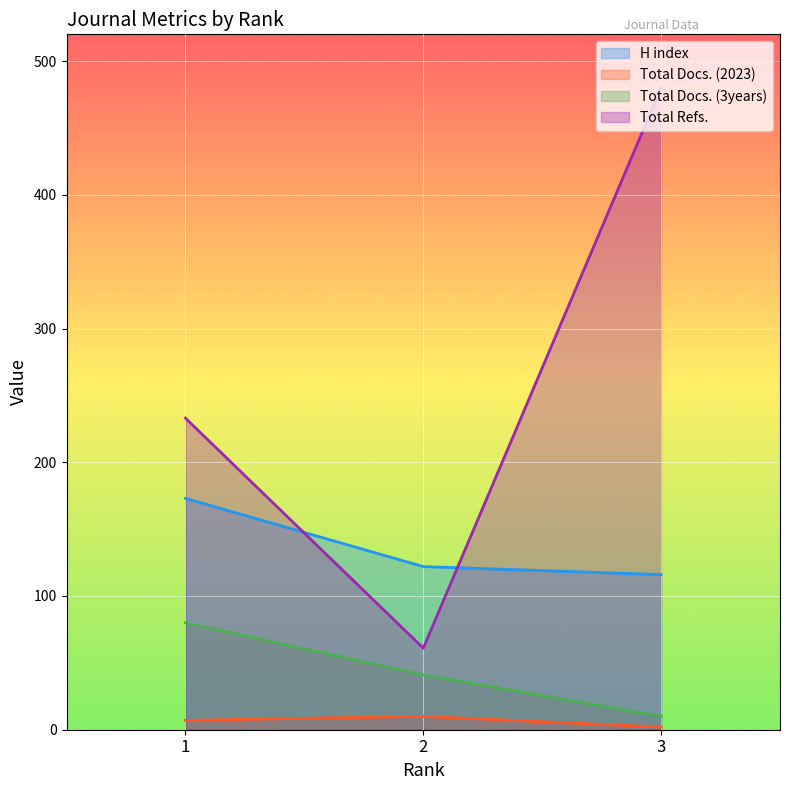

At how many categories does at least one series exceed 410?

1